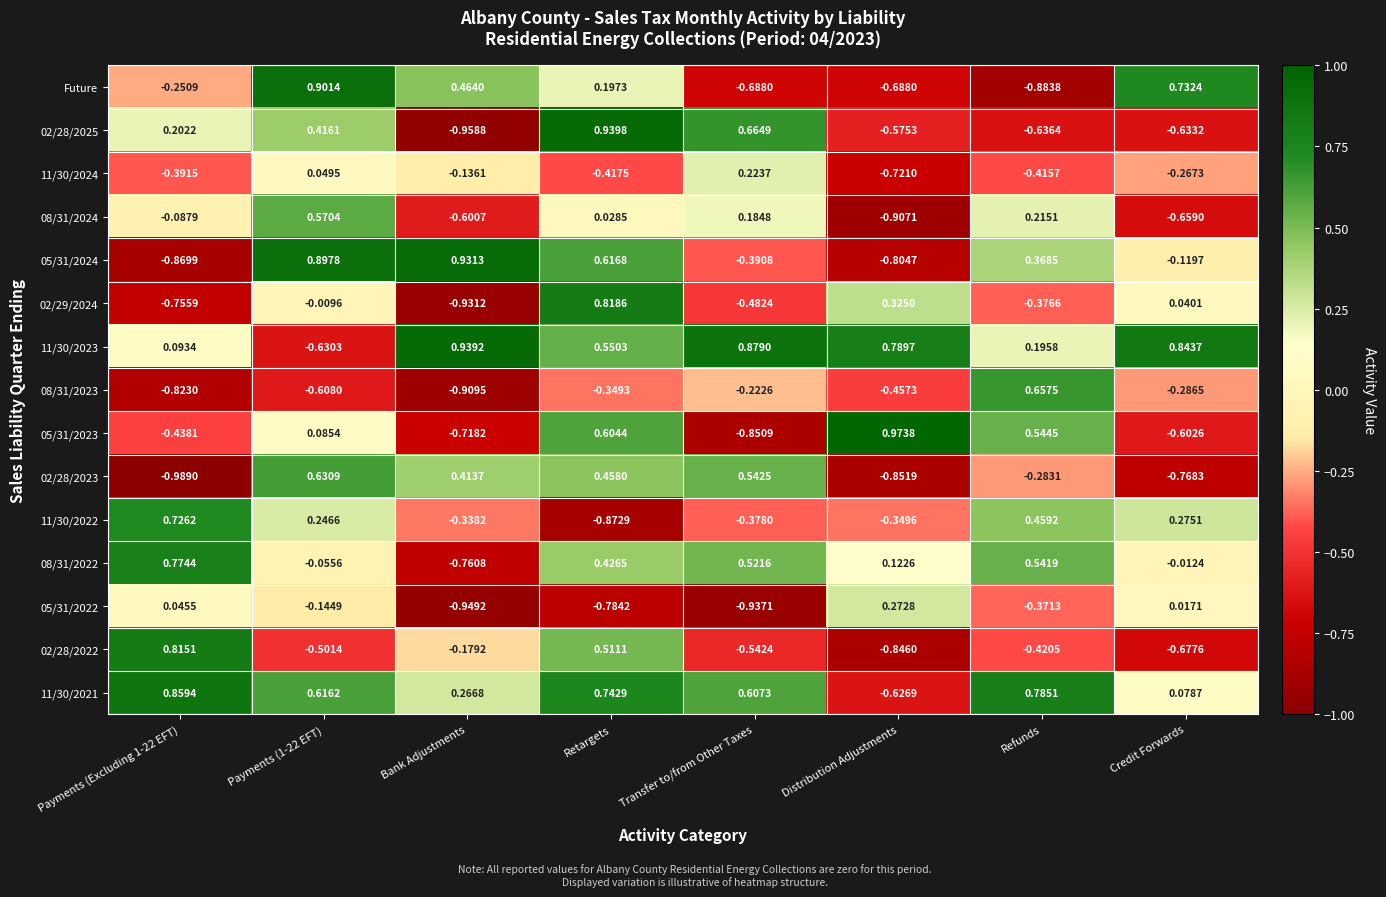

Which category has the highest value in the 02/29/2024 series?

Retargets